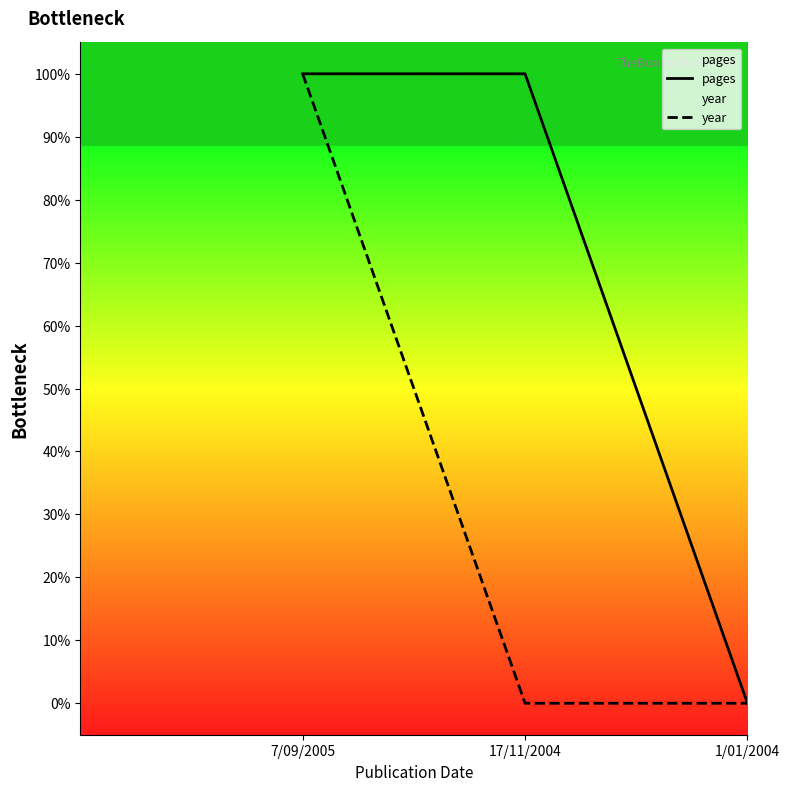

True or false: year has a value of -51.2 at 17/11/2004.

False